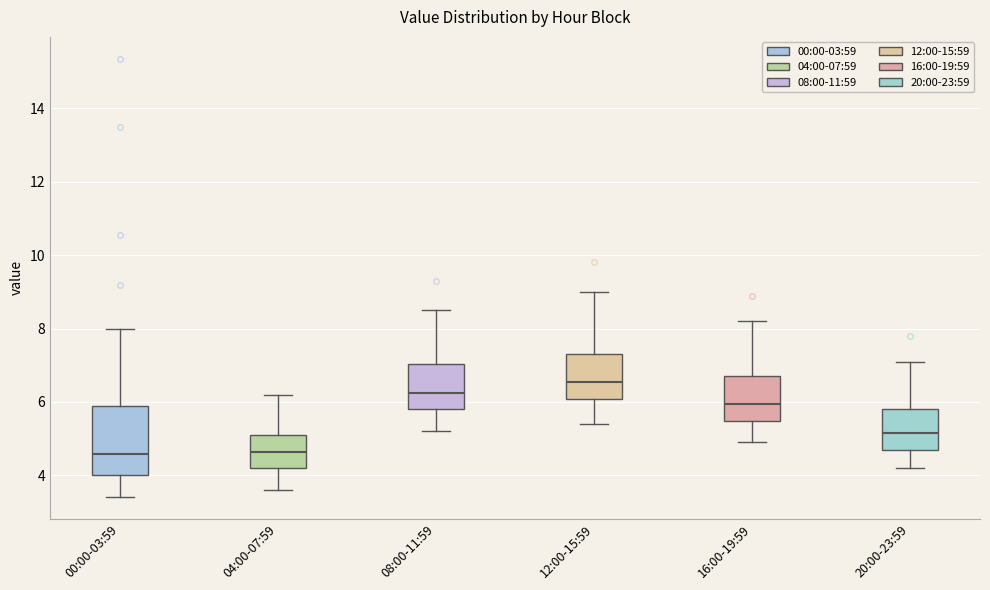

Which box is the tallest, from its lower edge to its upper edge?

00:00-03:59